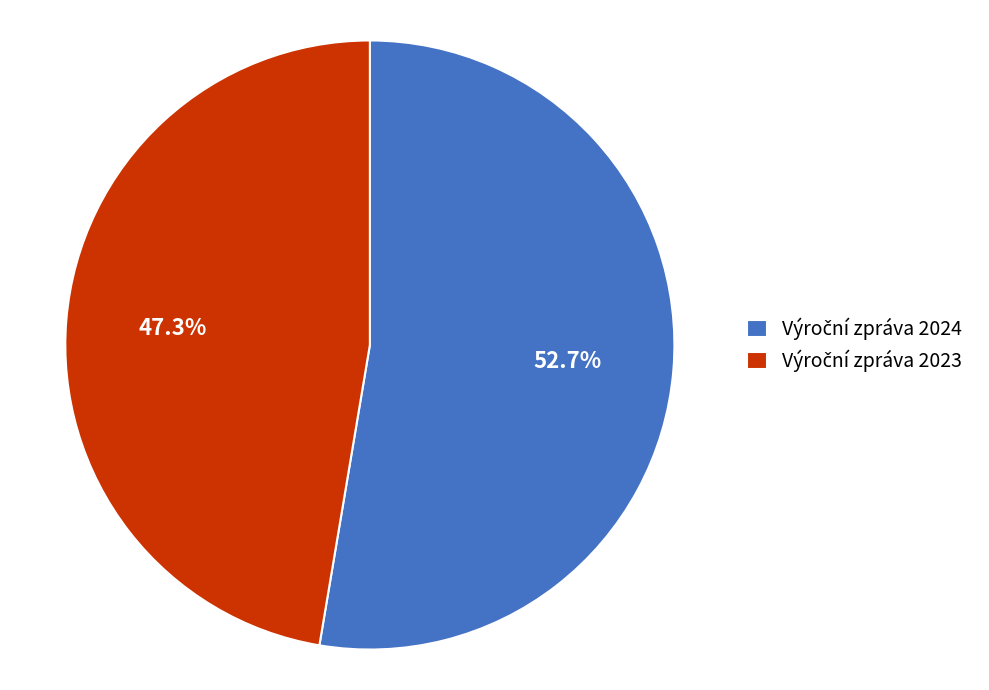

Is there any slice that represents more than half of the pie?

Yes